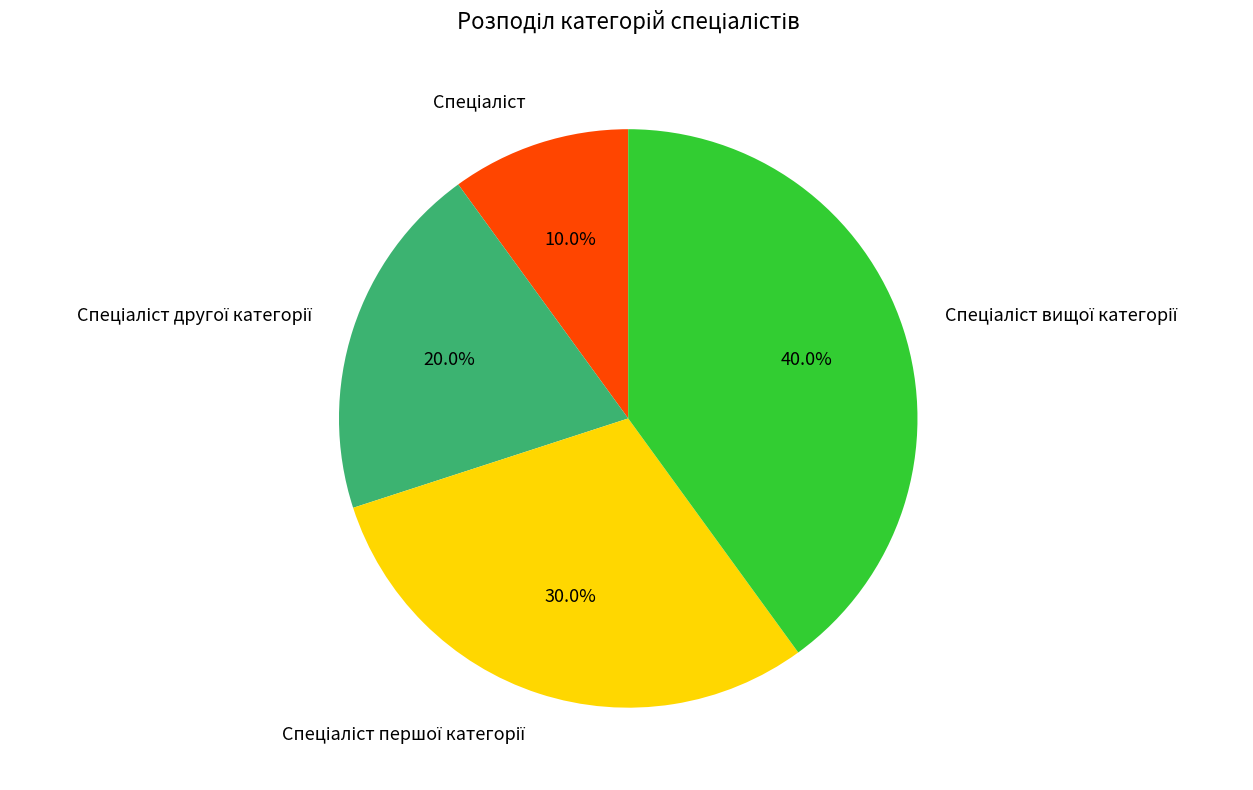

Is there a majority slice in this chart?

No